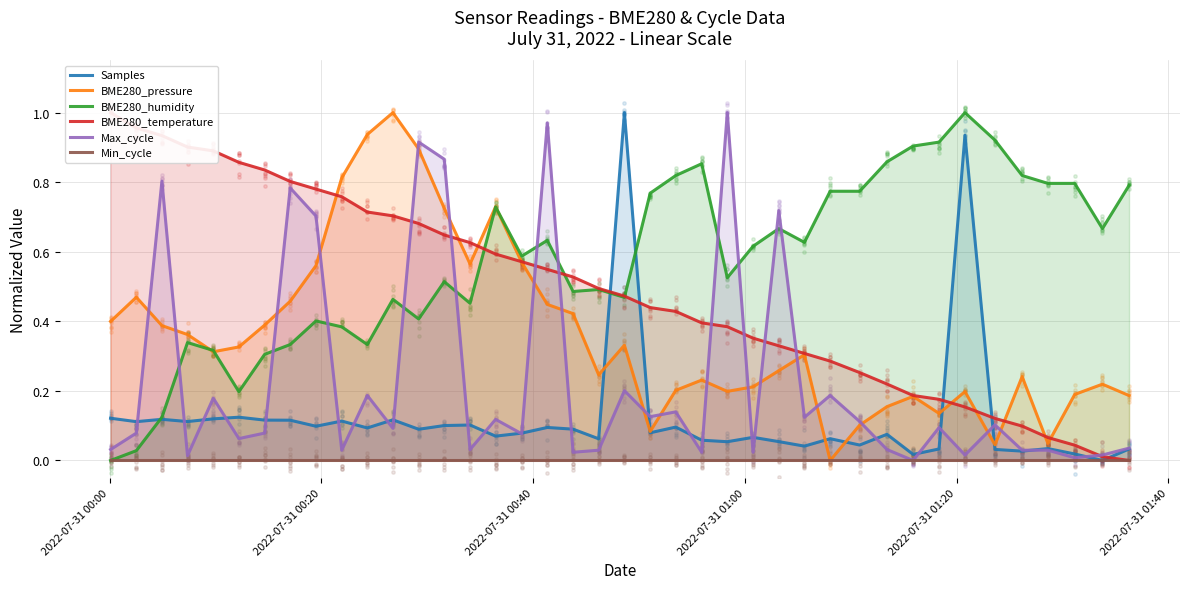

What are all the series names shown in the legend?

Samples, BME280_pressure, BME280_humidity, BME280_temperature, Max_cycle, Min_cycle